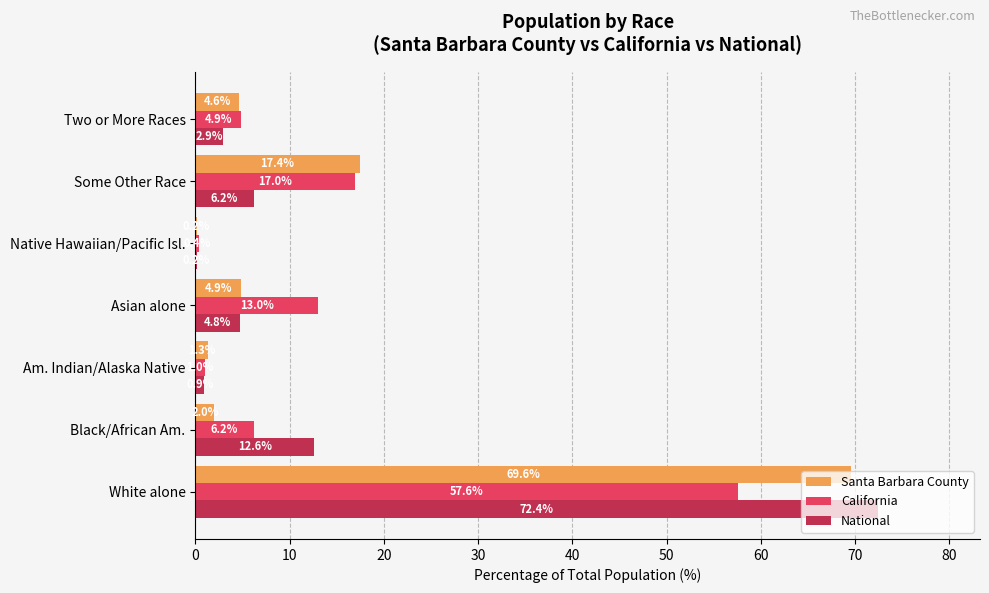

At which label is California closest to 28?

Some Other Race